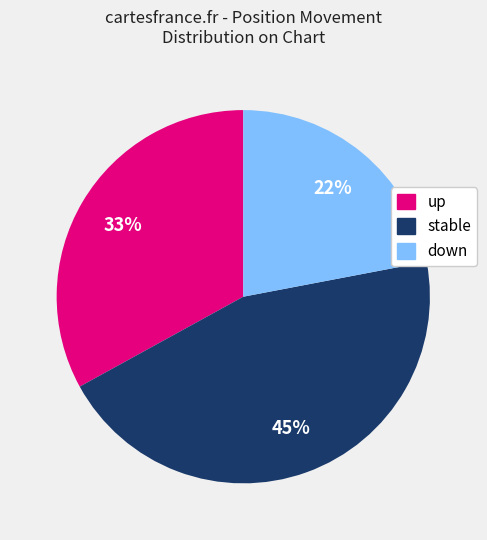

To the nearest percent, what is the average slice percentage?

33%